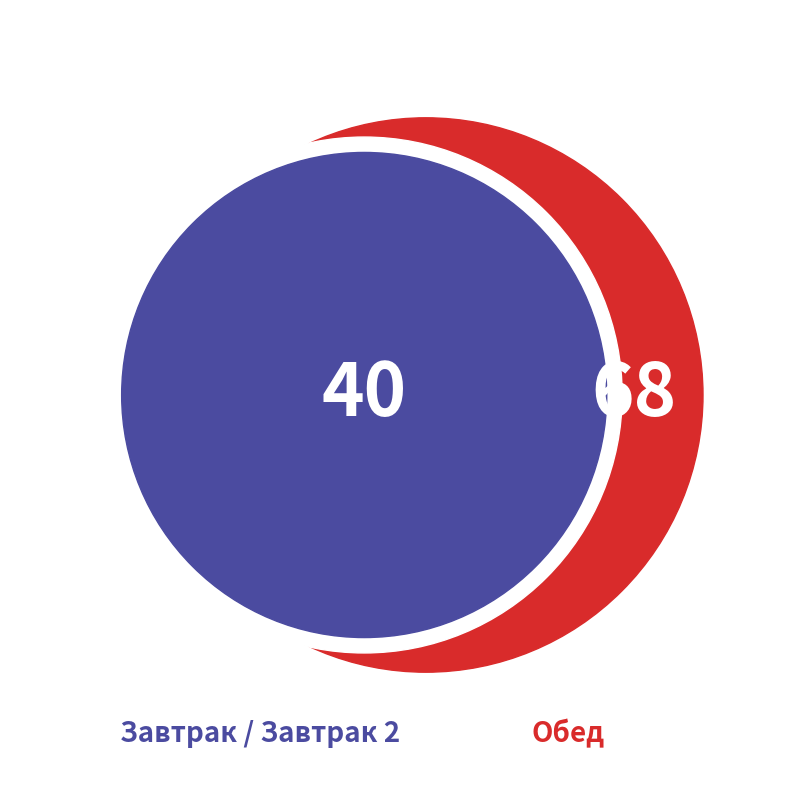

To the nearest percent, what is the average slice percentage?

9%